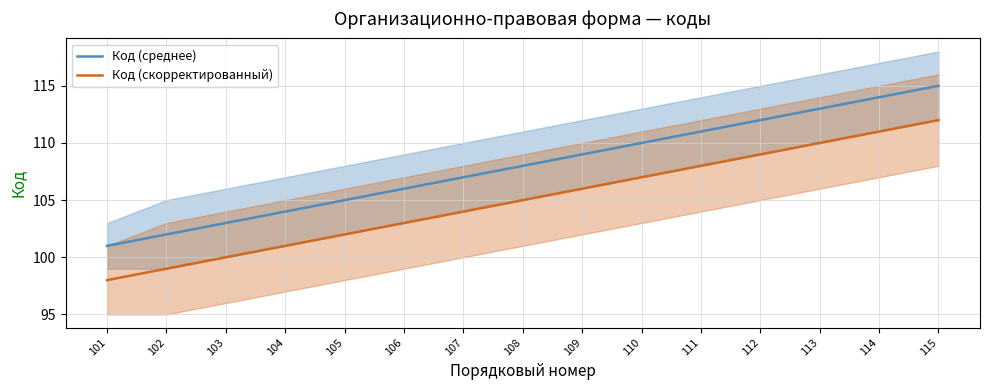

Which series has the largest range (max minus min)?

Код (среднее)